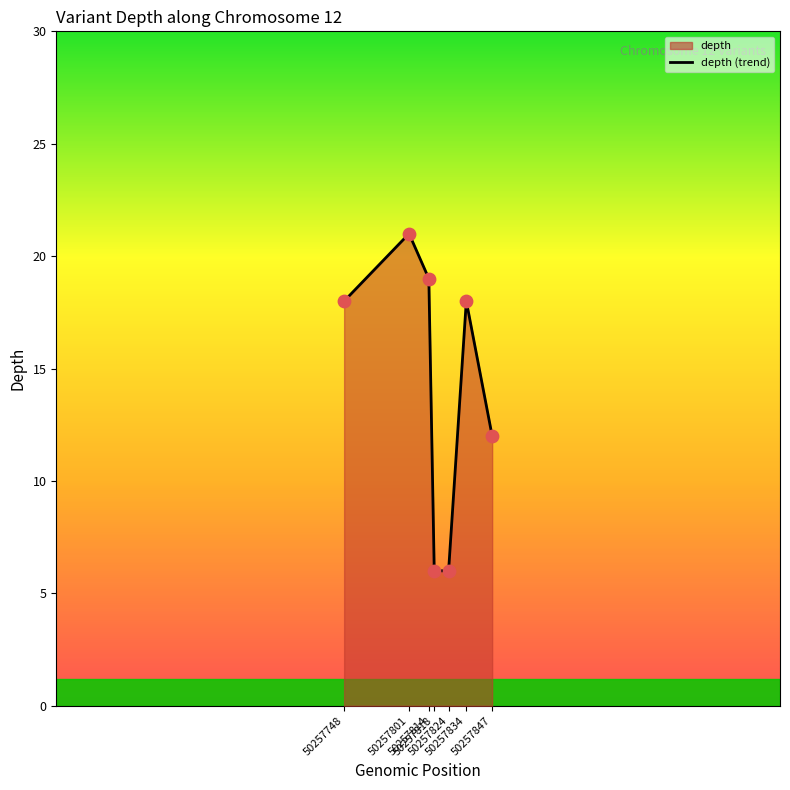

What is the total value across all series at 50257814?

38